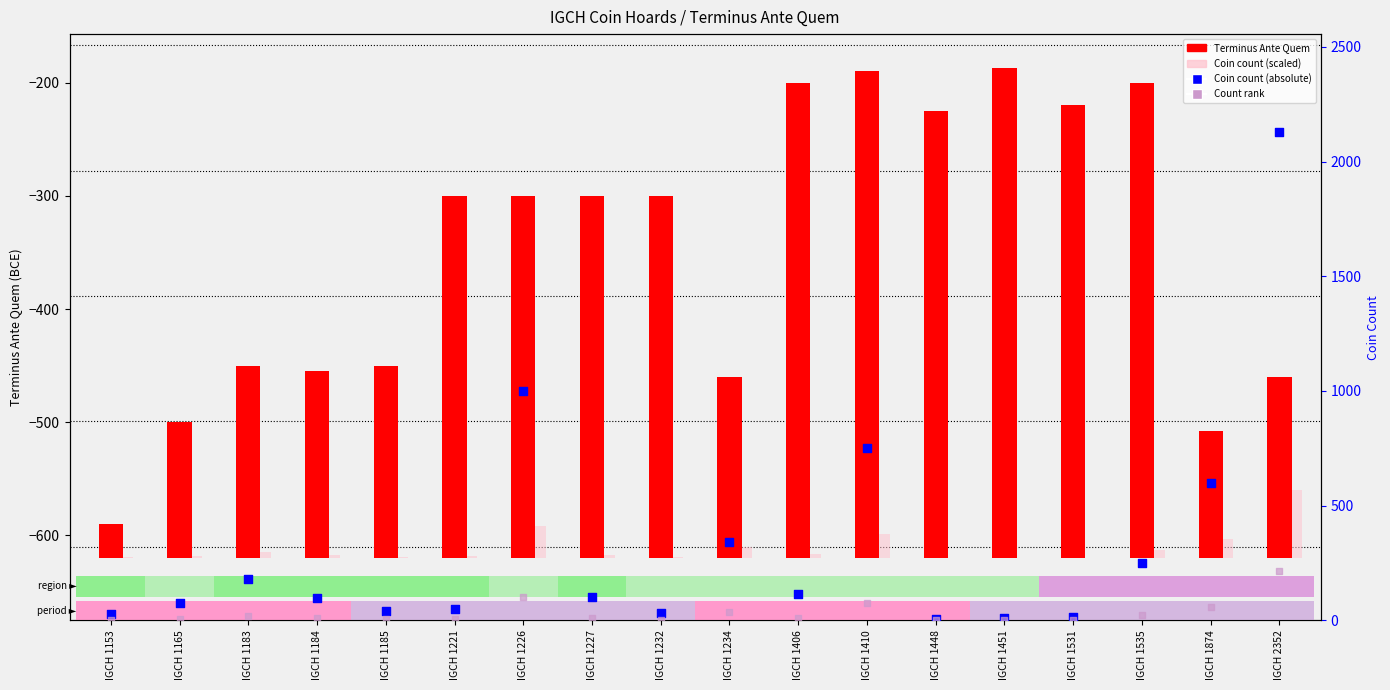

What is the total value across all series at IGCH 1232?

356.1